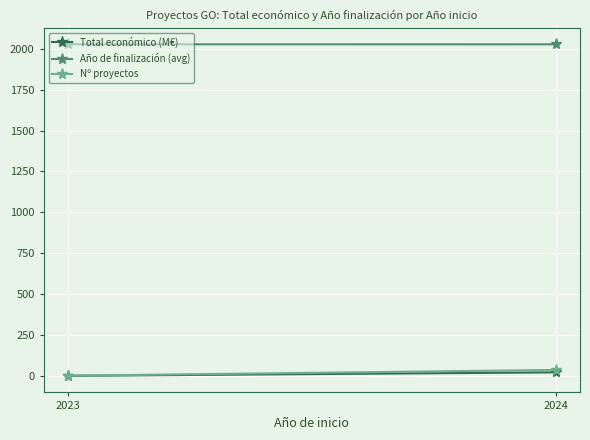

What is the value of the Nº proyectos point at the 1st from the left?

2.0